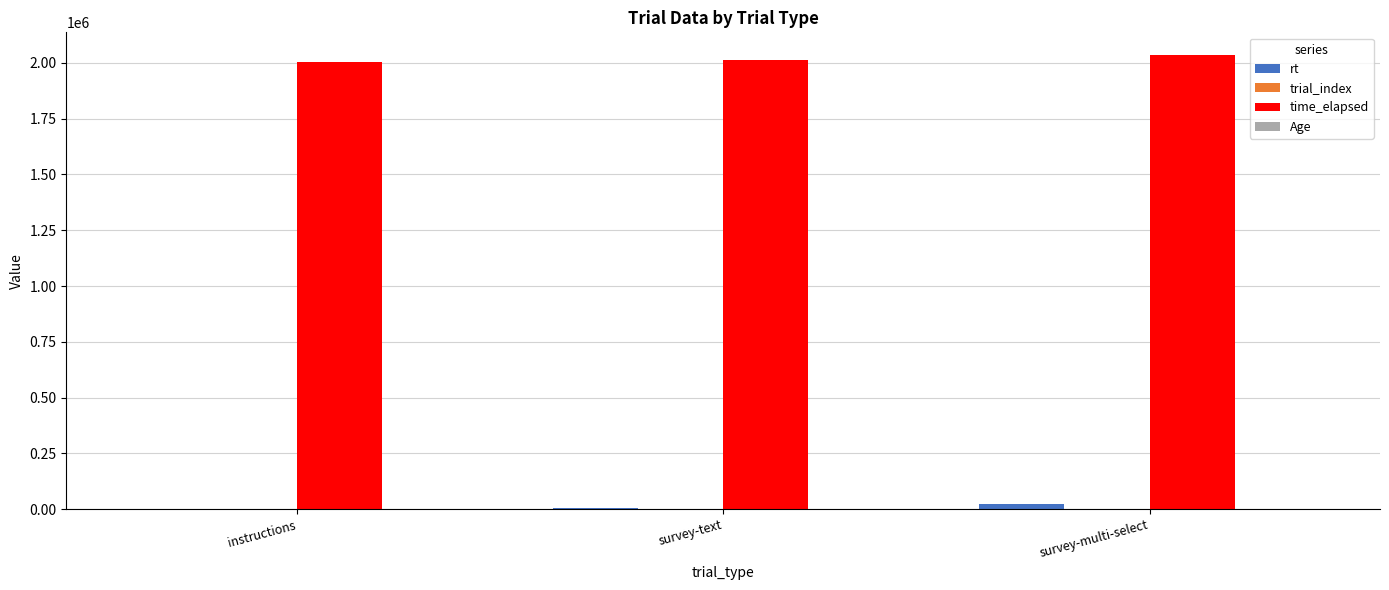

Where does the rt series first go above 6258?

survey-text